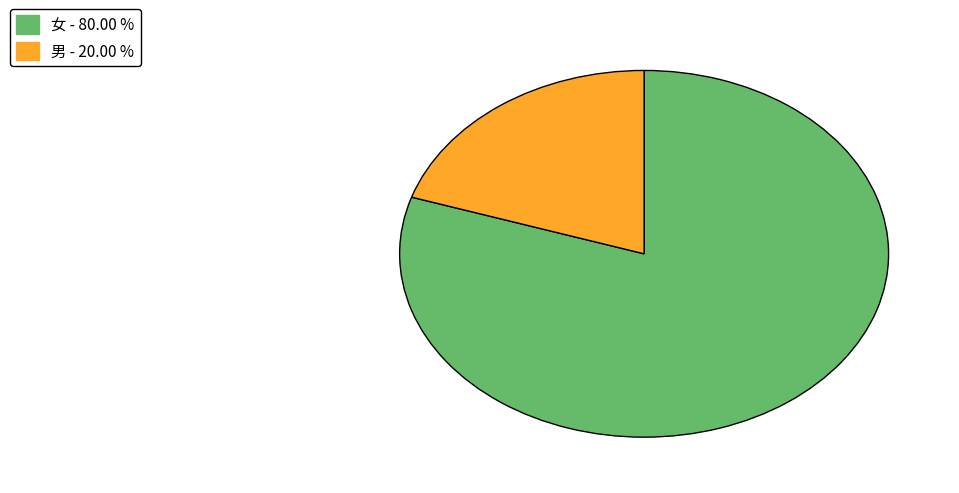

What is the ratio of the value at 女 to the value at 男?

4.0